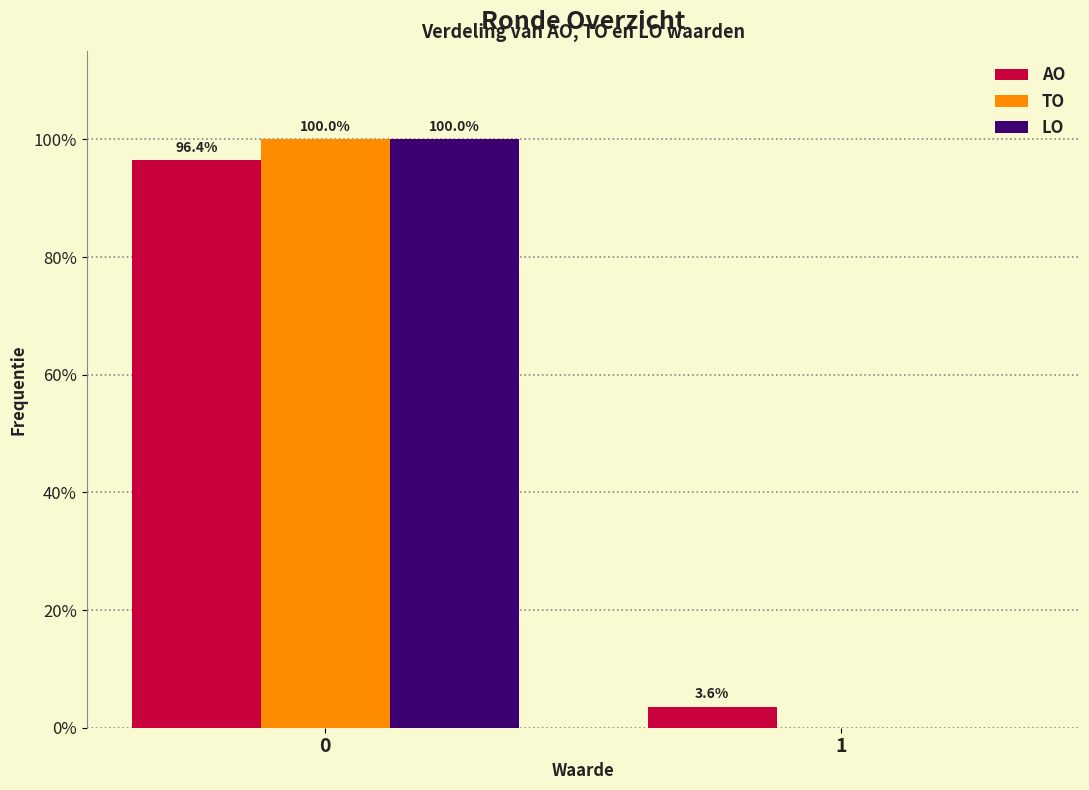

Reading left to right, what are all the values shown in this chart?

AO: 0=96.4	1=3.6
TO: 0=100.0	1=0.0
LO: 0=100.0	1=0.0